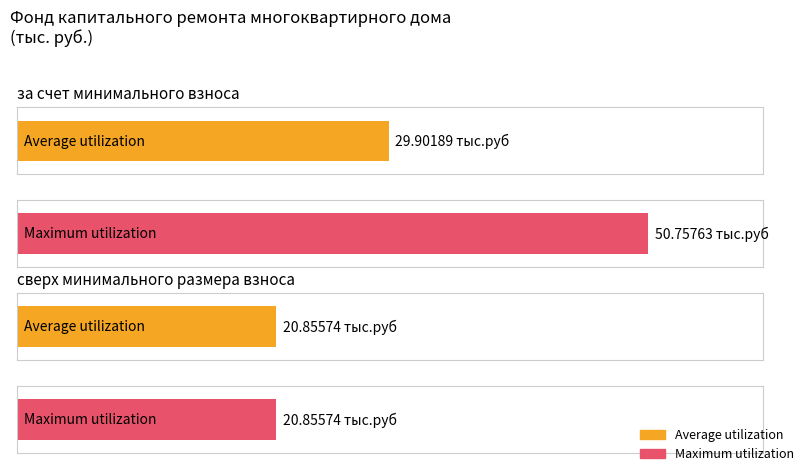

At which label is Maximum utilization closest to 35?

сверх минимального размера взноса